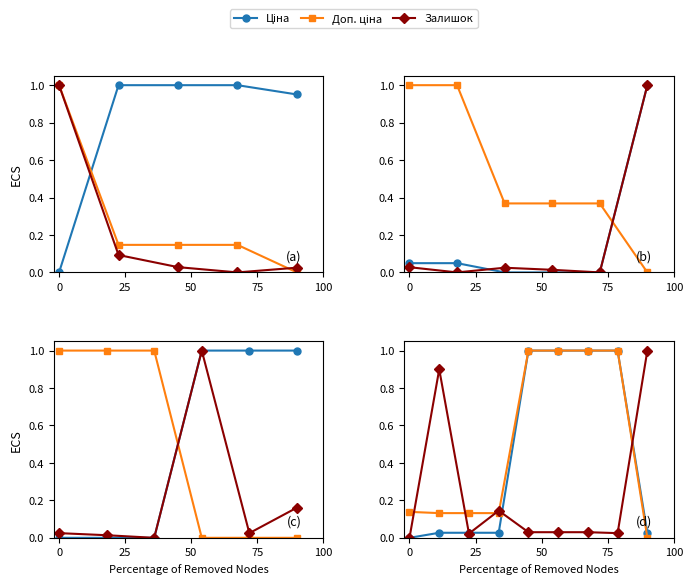

True or false: Залишок and Доп. ціна intersect in this chart.

True